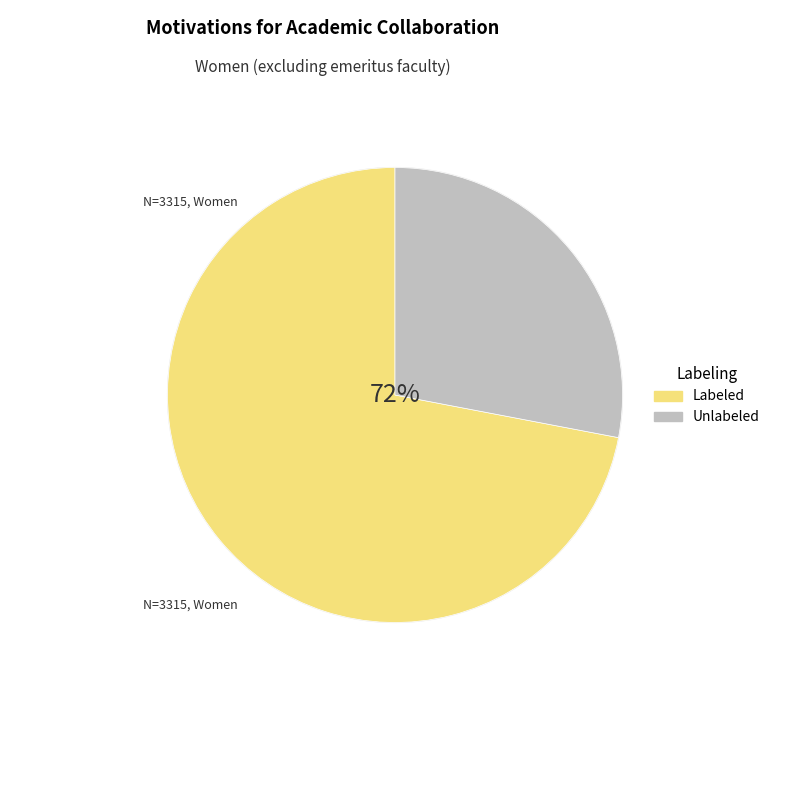

Does Gain non-academic contacts account for over 50% of the chart?

No